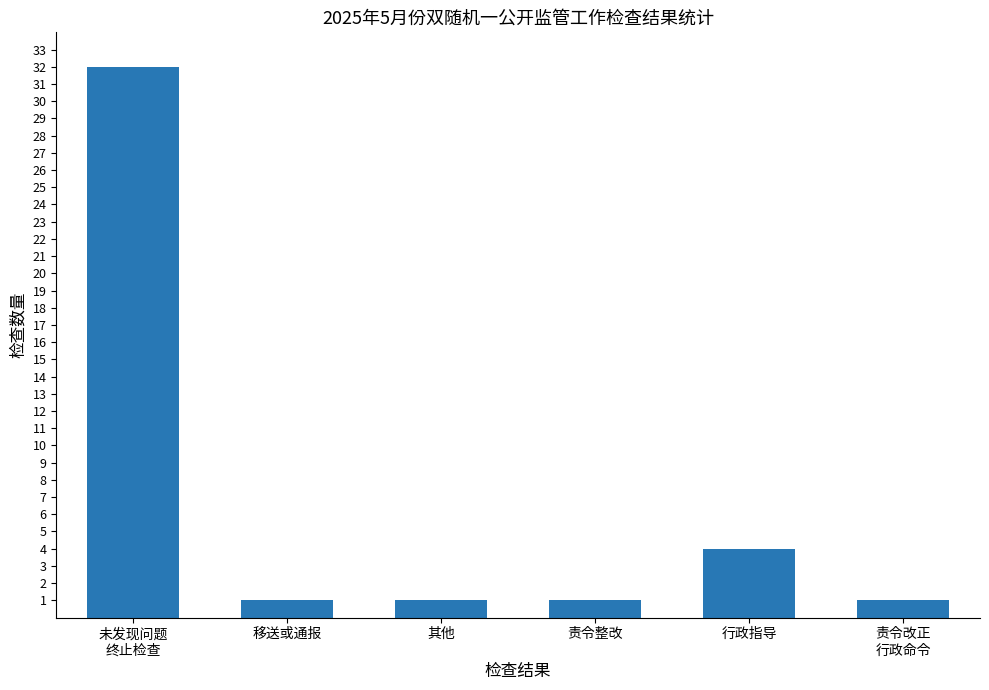

Where is the data nearest to the value 16?

行政指导